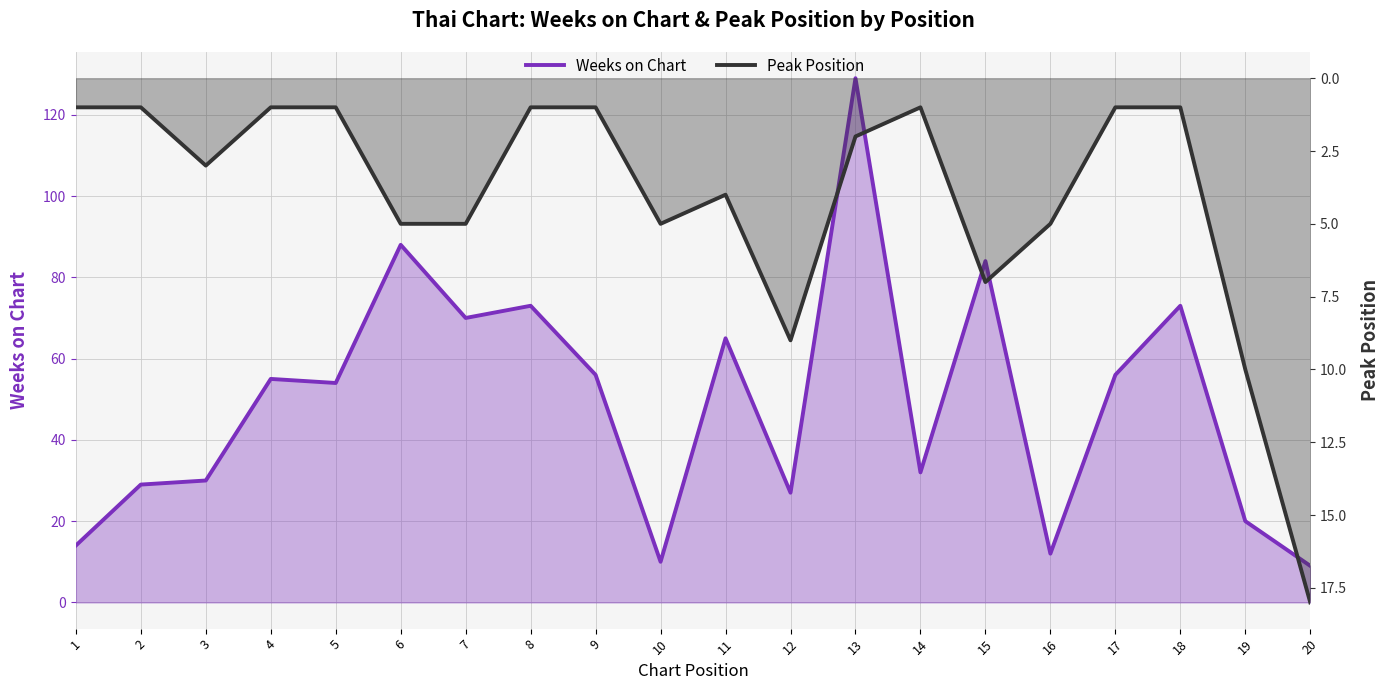

How many series are shown in this chart?

2